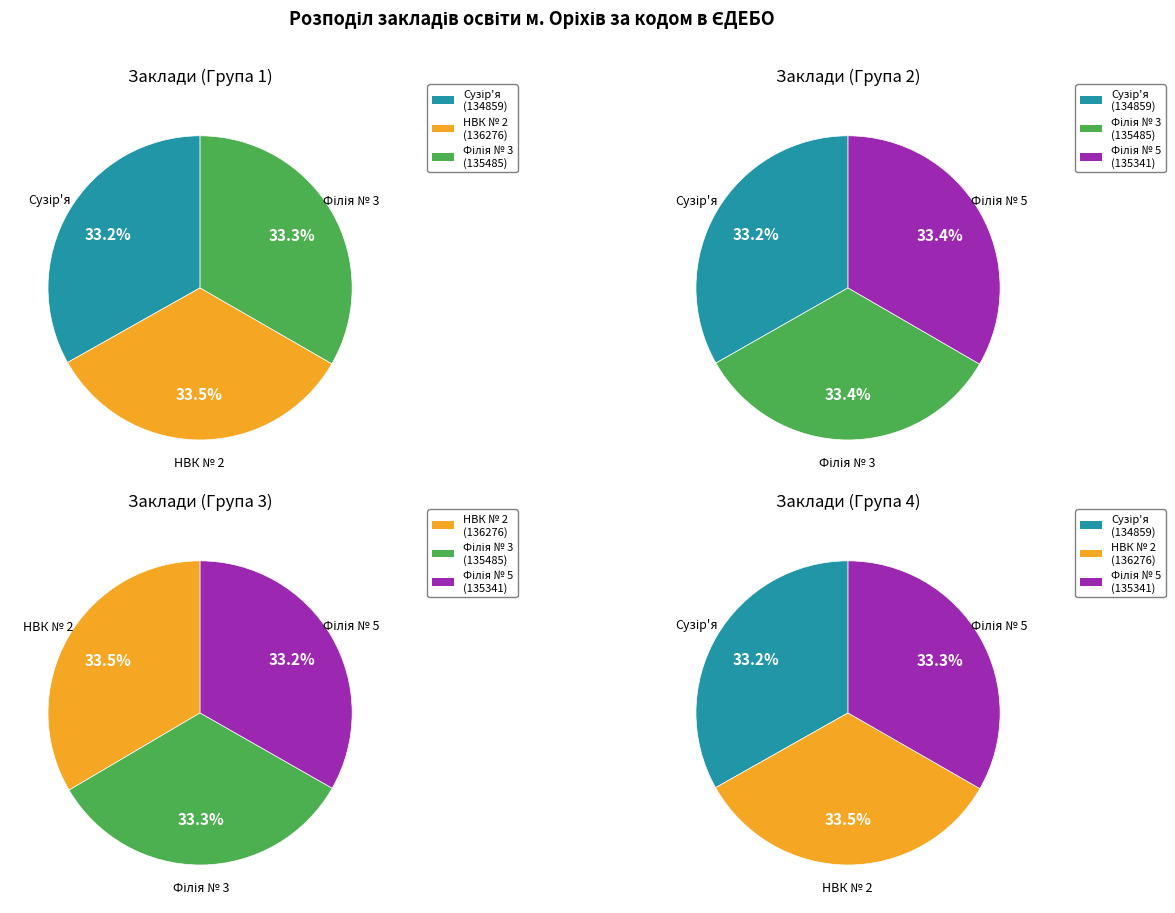

How many segments does this pie chart have?

4